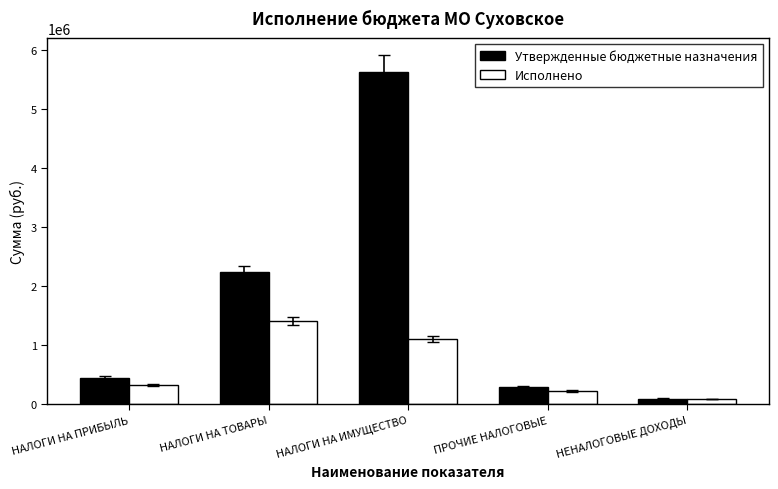

What value does the Исполнено series have at ПРОЧИЕ НАЛОГОВЫЕ?

225000.0